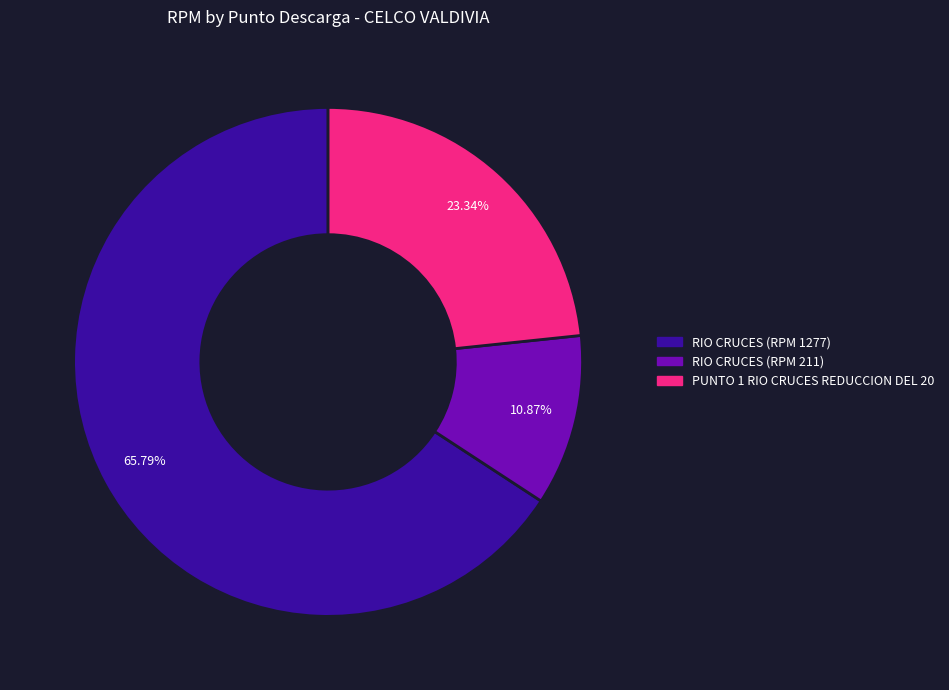

To the nearest percent, what portion does PUNTO 1 RIO CRUCES REDUCCION DEL 20 represent?

23%